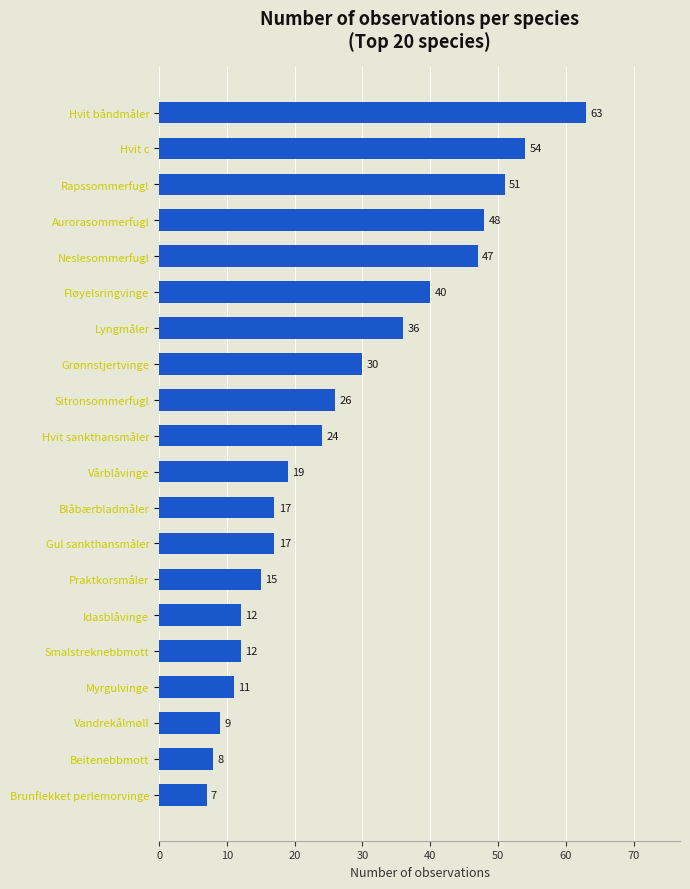

Which has a higher value, Vandrekålmøll or Grønnstjertvinge?

Grønnstjertvinge